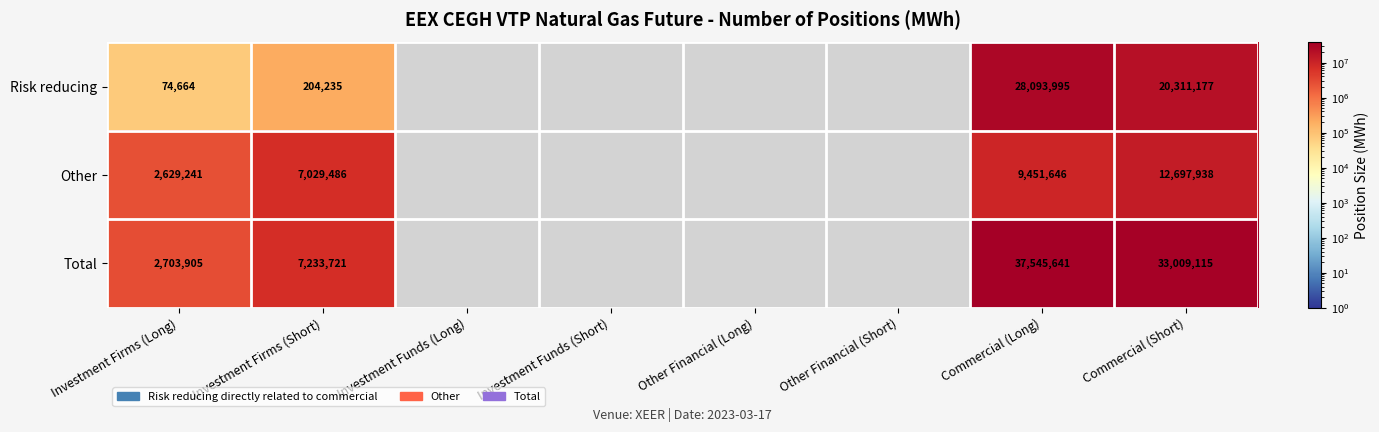

What is the difference between the highest and lowest values at Commercial (Short)?

20311177